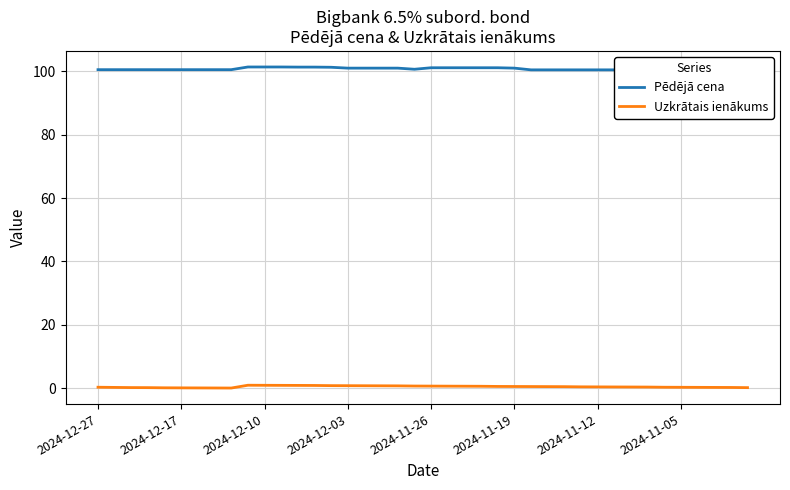

Where is the first local minimum for Pēdējā cena?

19